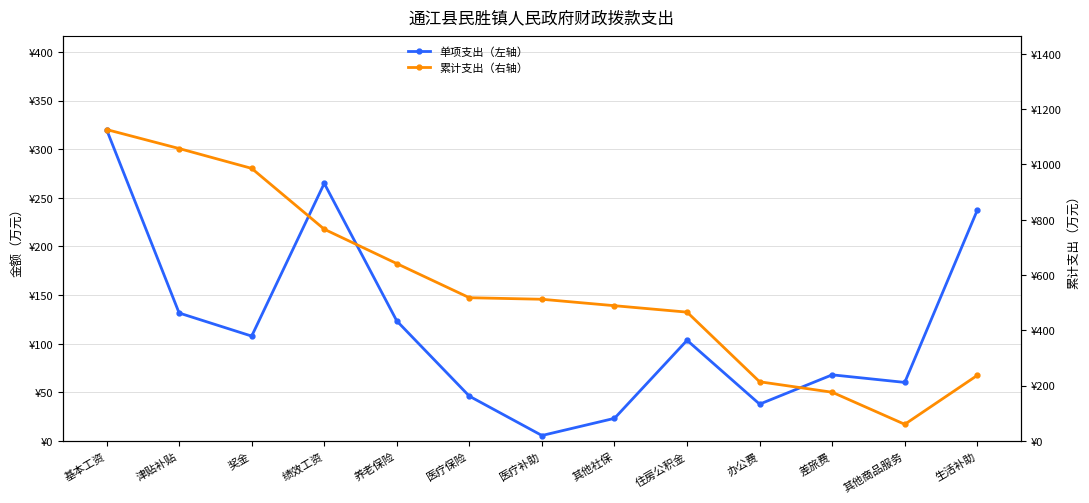

Is it true that 单项支出（左轴） equals 237.4 at 生活补助?

True